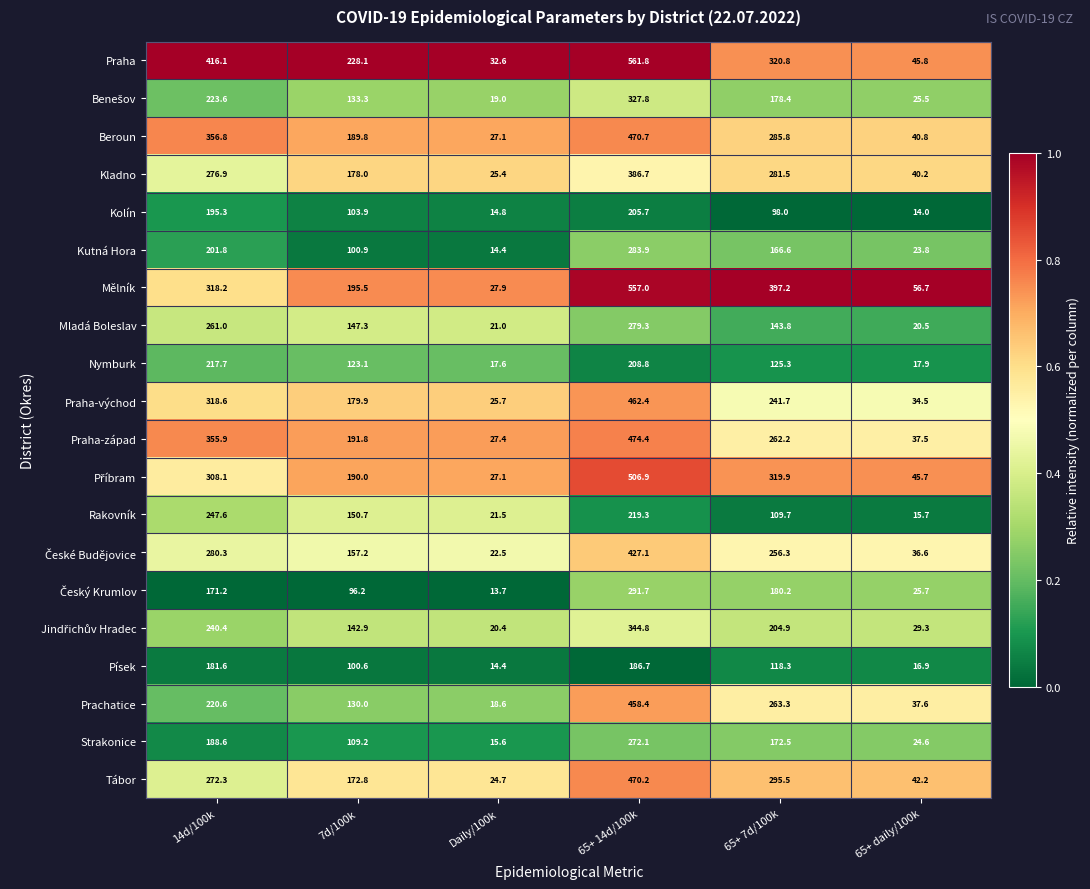

What is the lowest value of the Rakovník series?

15.7